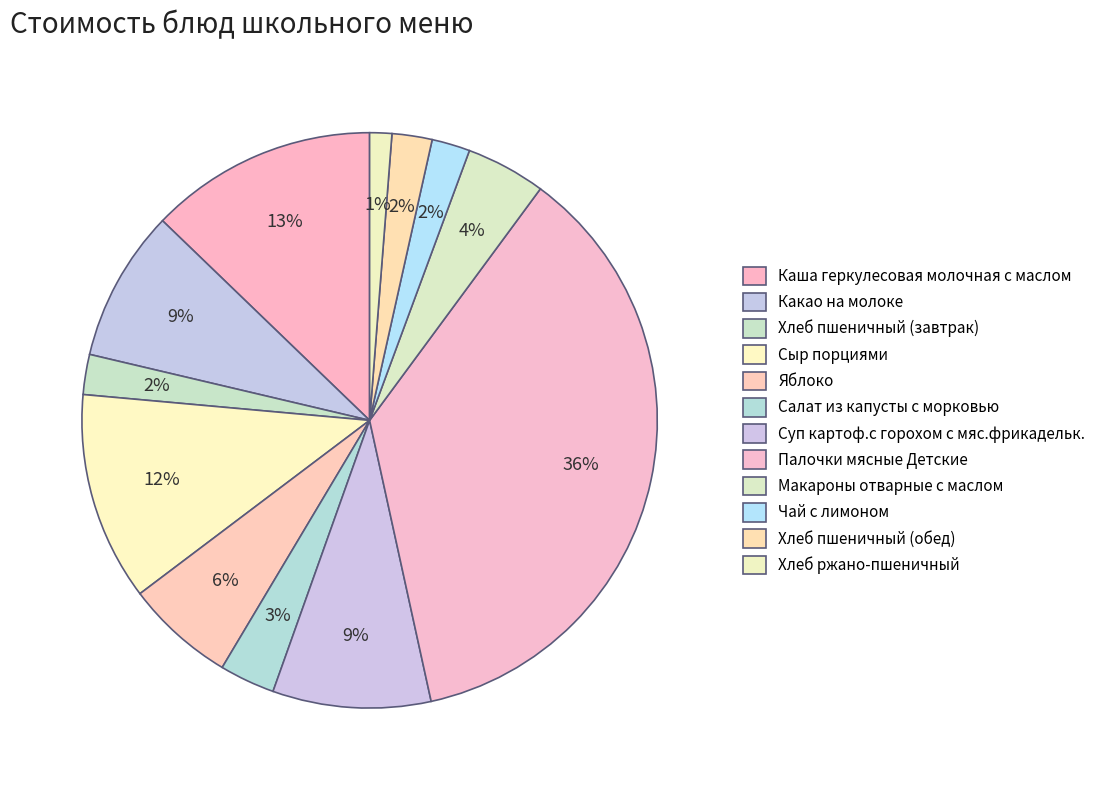

Which category has the smallest portion of the pie?

Хлеб ржано-пшеничный